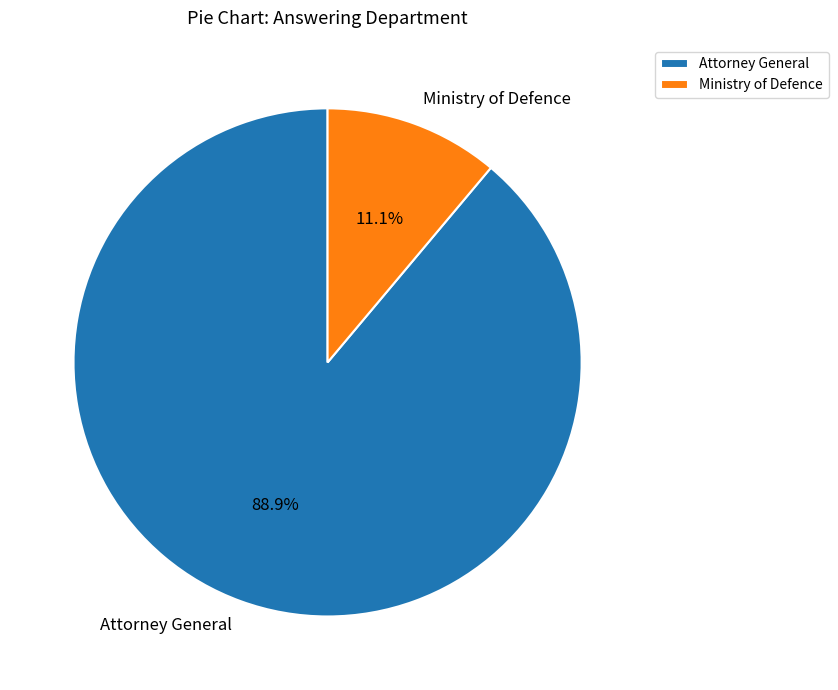

To the nearest percent, what percentage of the pie is Attorney General?

89%